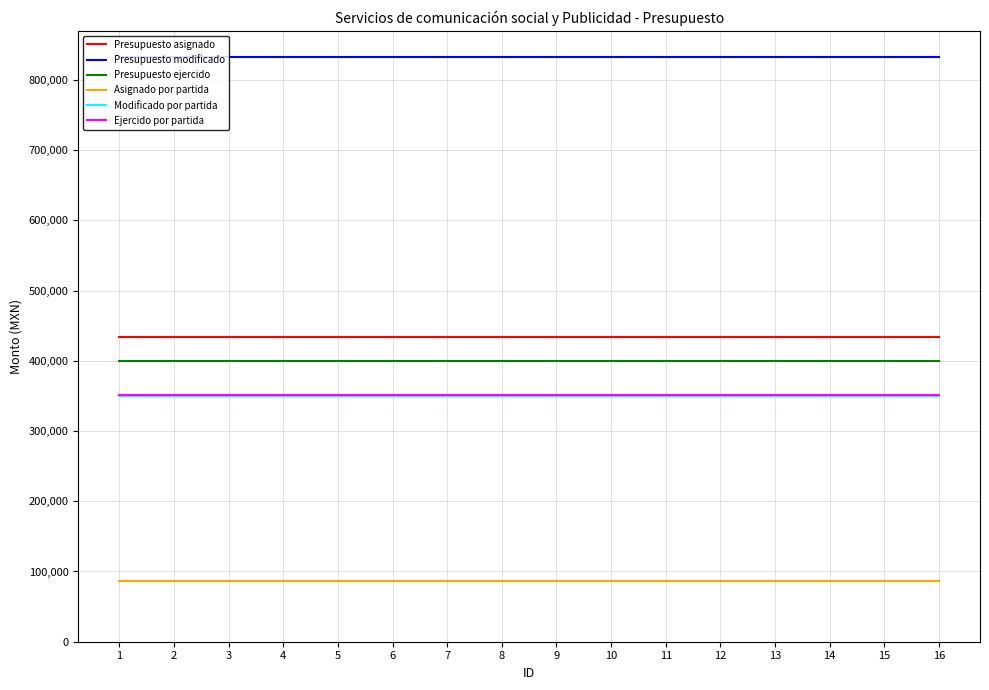

What is the greatest value displayed?

832423.5